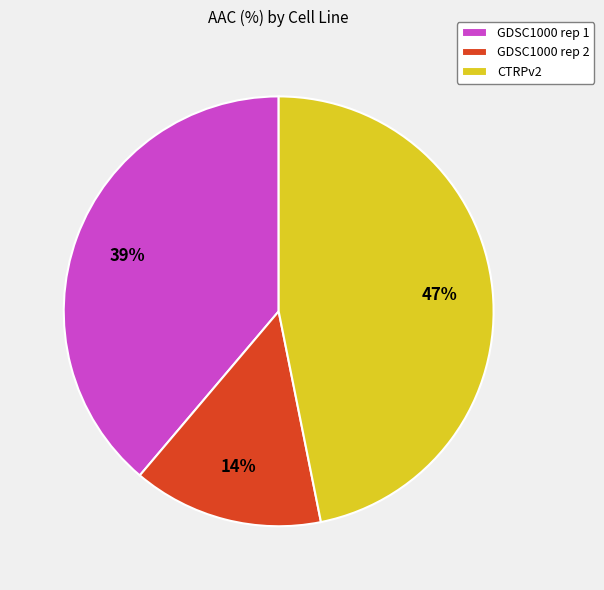

Is the sum of GDSC1000 rep 1 and GDSC1000 rep 2 greater than half?

Yes